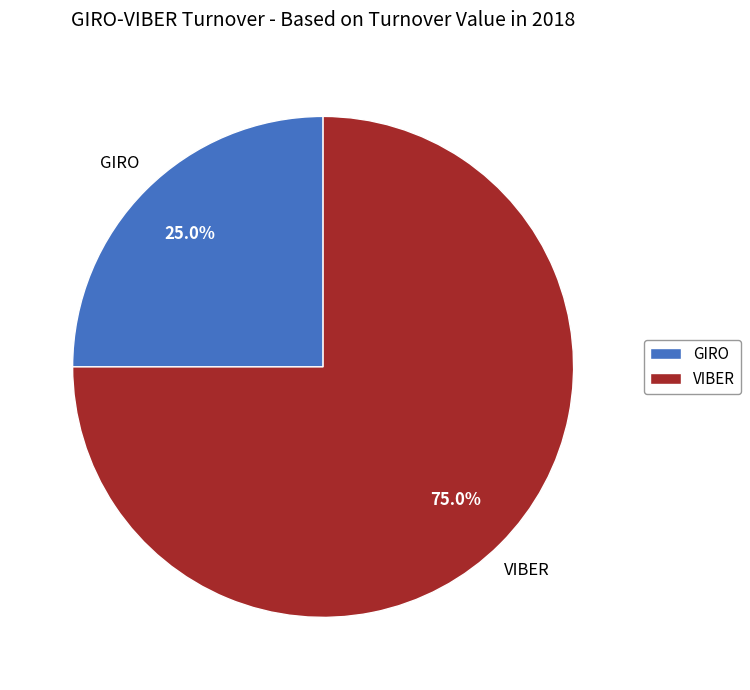

To the nearest percent, what is the difference between the VIBER and GIRO slice percentages?

50%